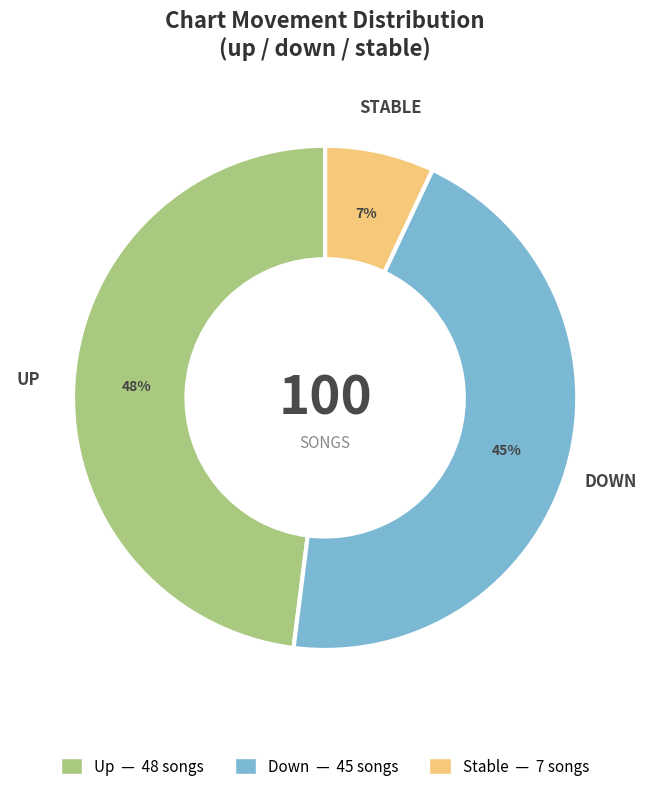

Does any single category account for the majority?

No